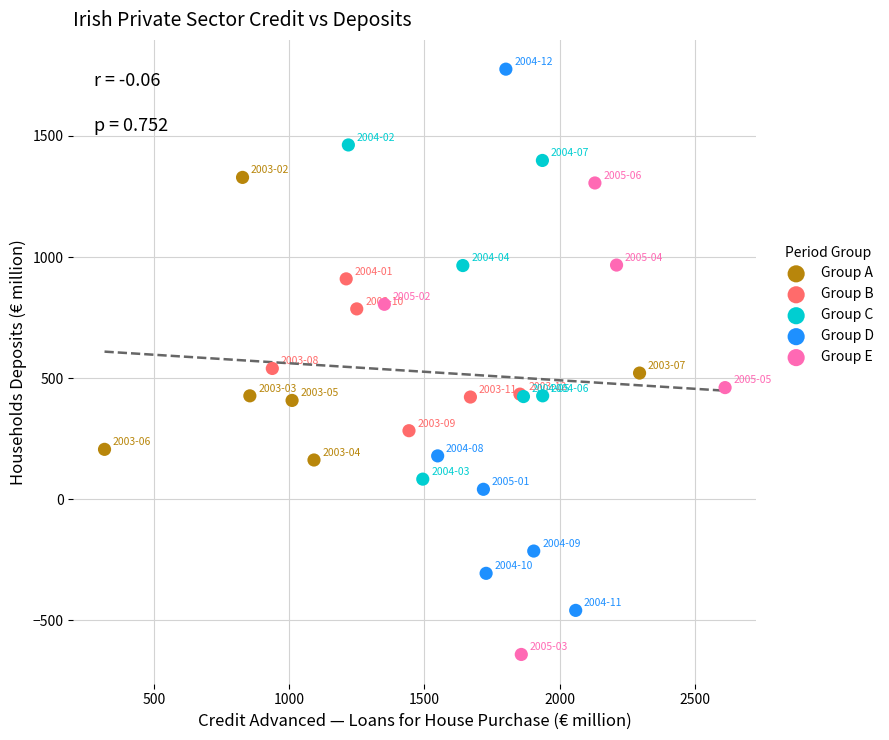

What are all the series names shown in the legend?

Group A, Group B, Group C, Group D, Group E